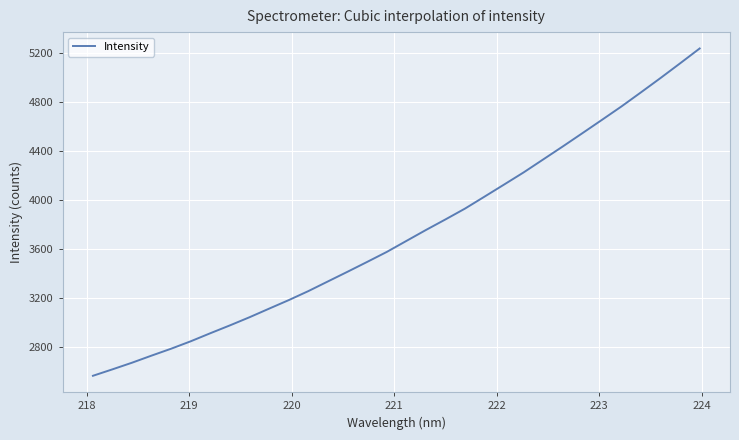

What is the maximum value shown in the chart?

5235.4